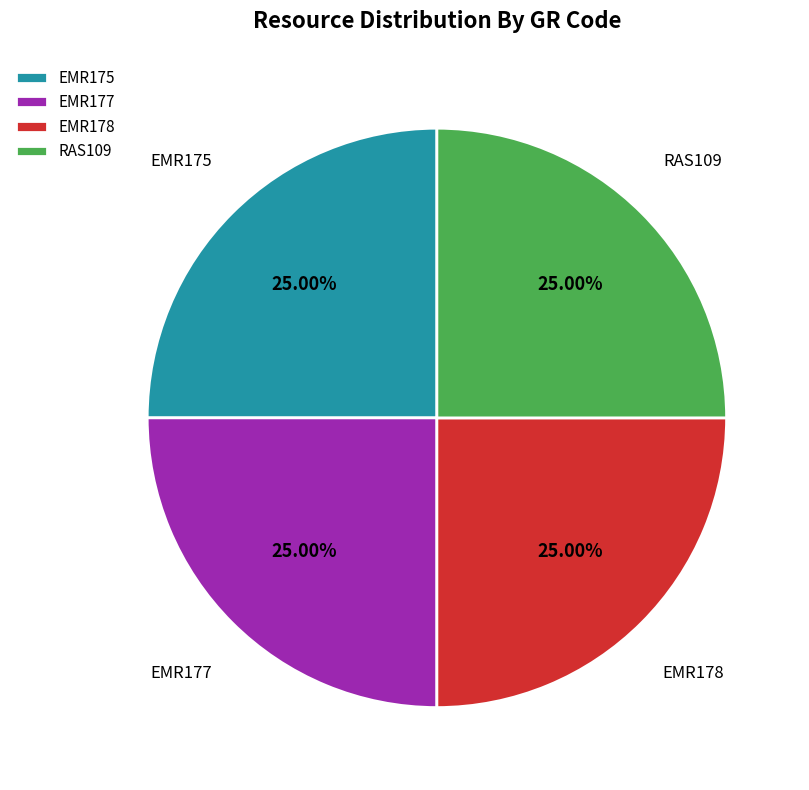

Count the number of slices in the pie.

4